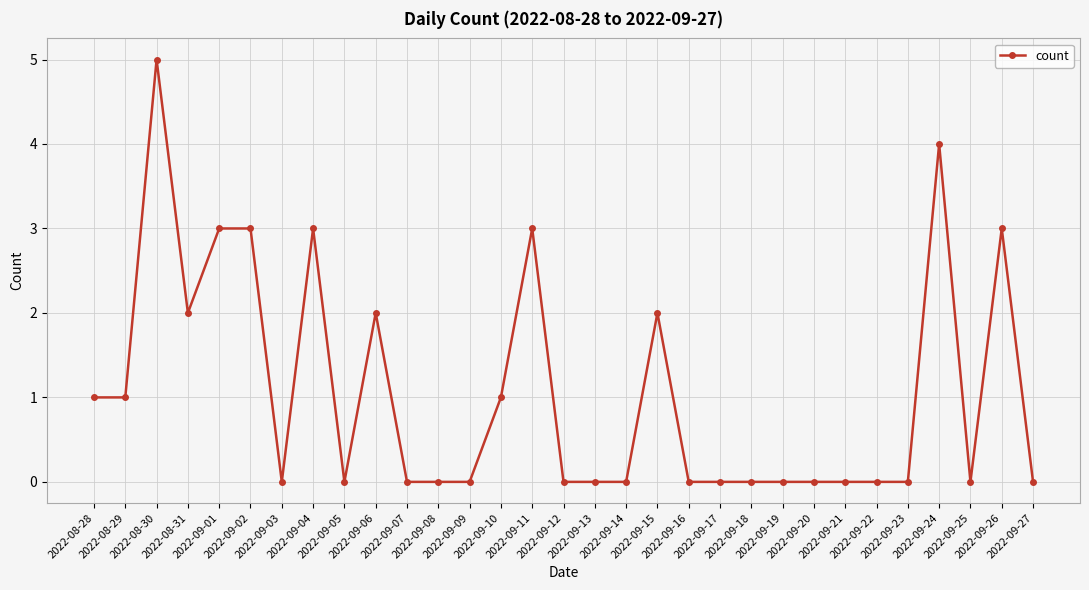

What is the average value?

1